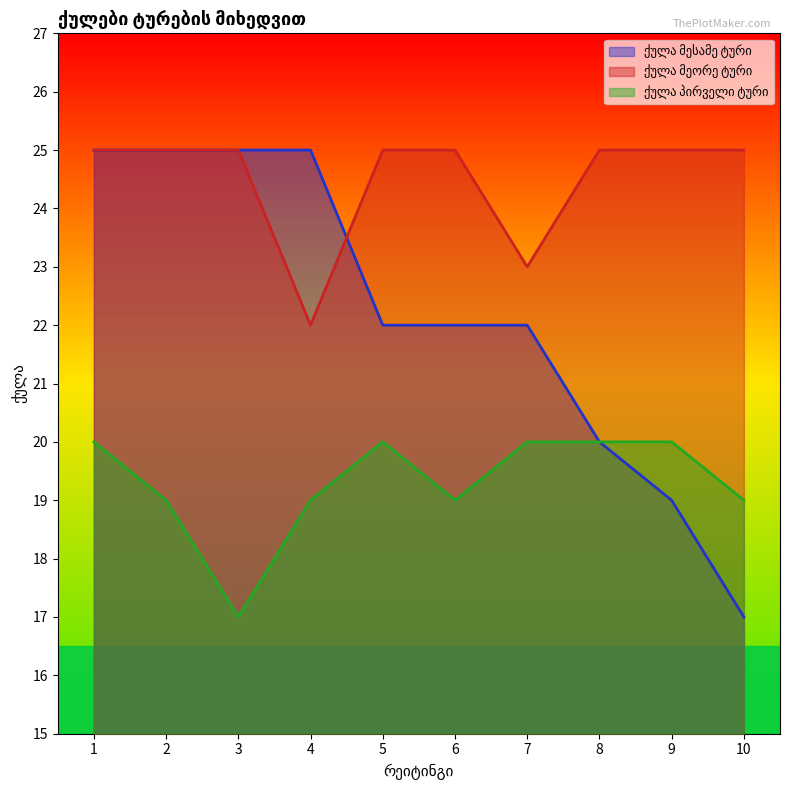

What is the difference between the ქულა მესამე ტური values at 2 and 9?

6